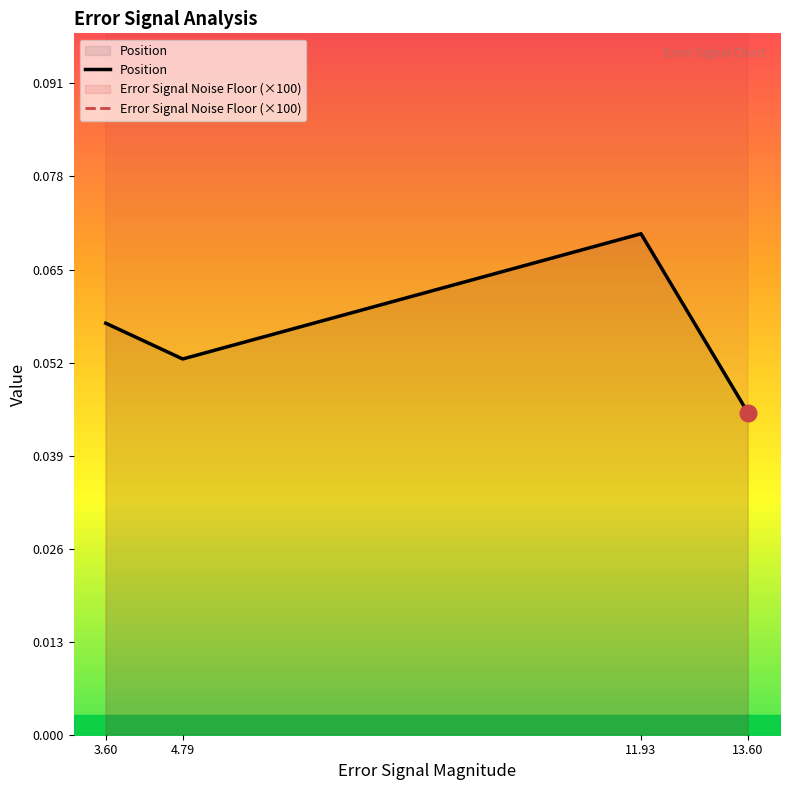

Which series changed the most between 3.60 and 4.79?

Error Signal Noise Floor